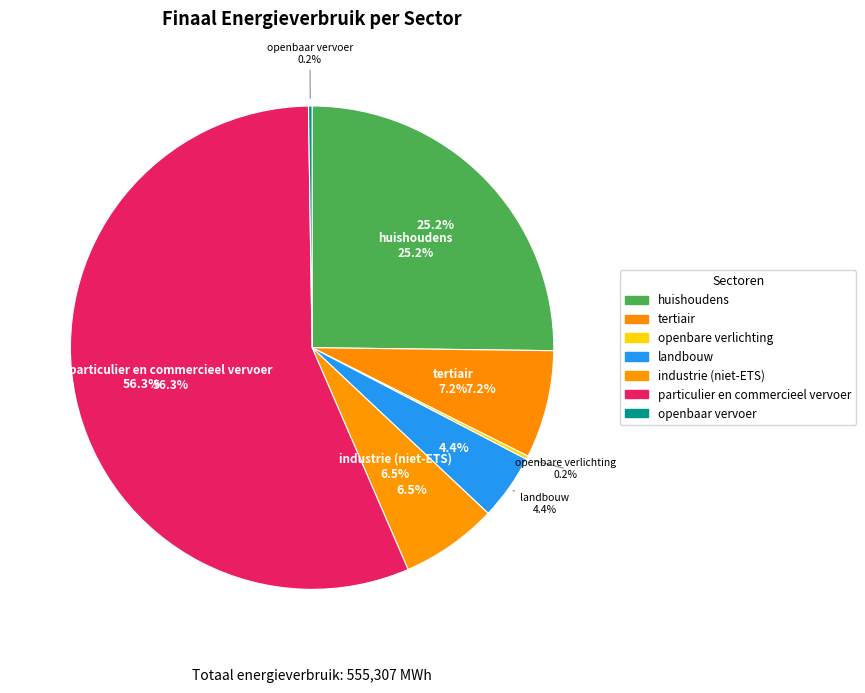

Which slice represents more than half of the pie?

particulier en commercieel vervoer